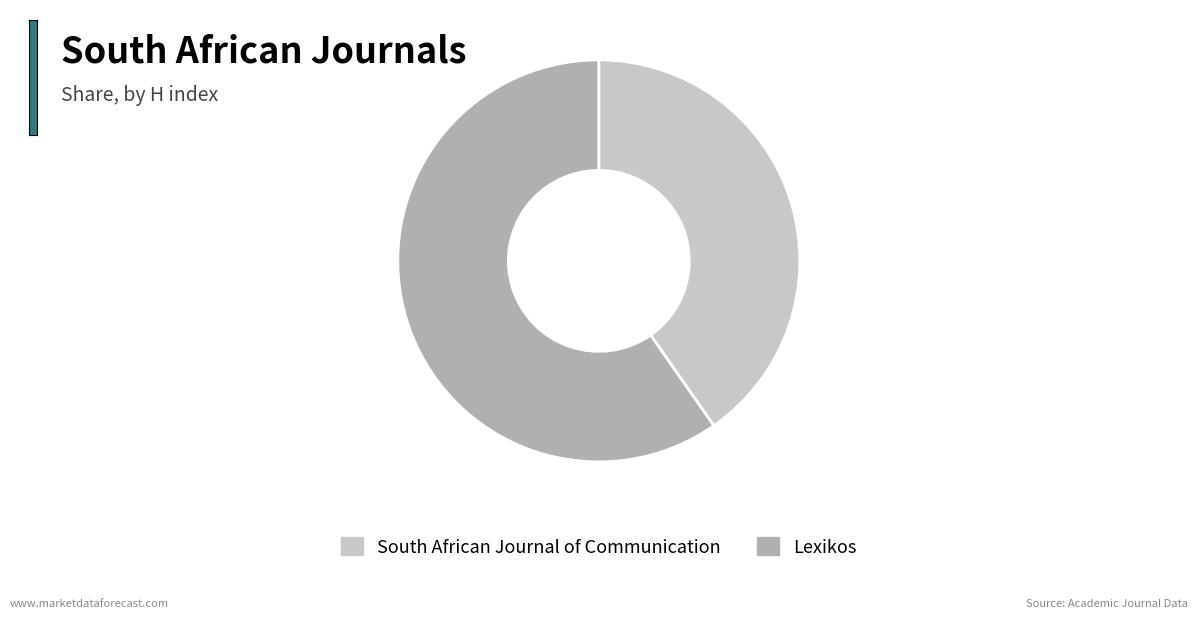

Which slice is the smallest?

South African Journal of Communication